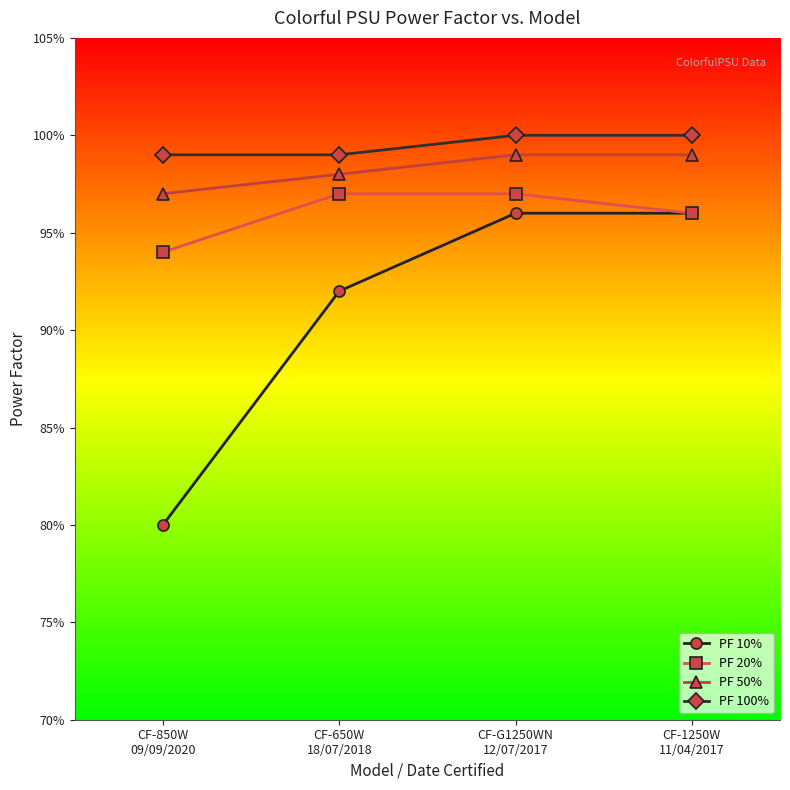

What are all the series names shown in the legend?

PF 10%, PF 20%, PF 50%, PF 100%